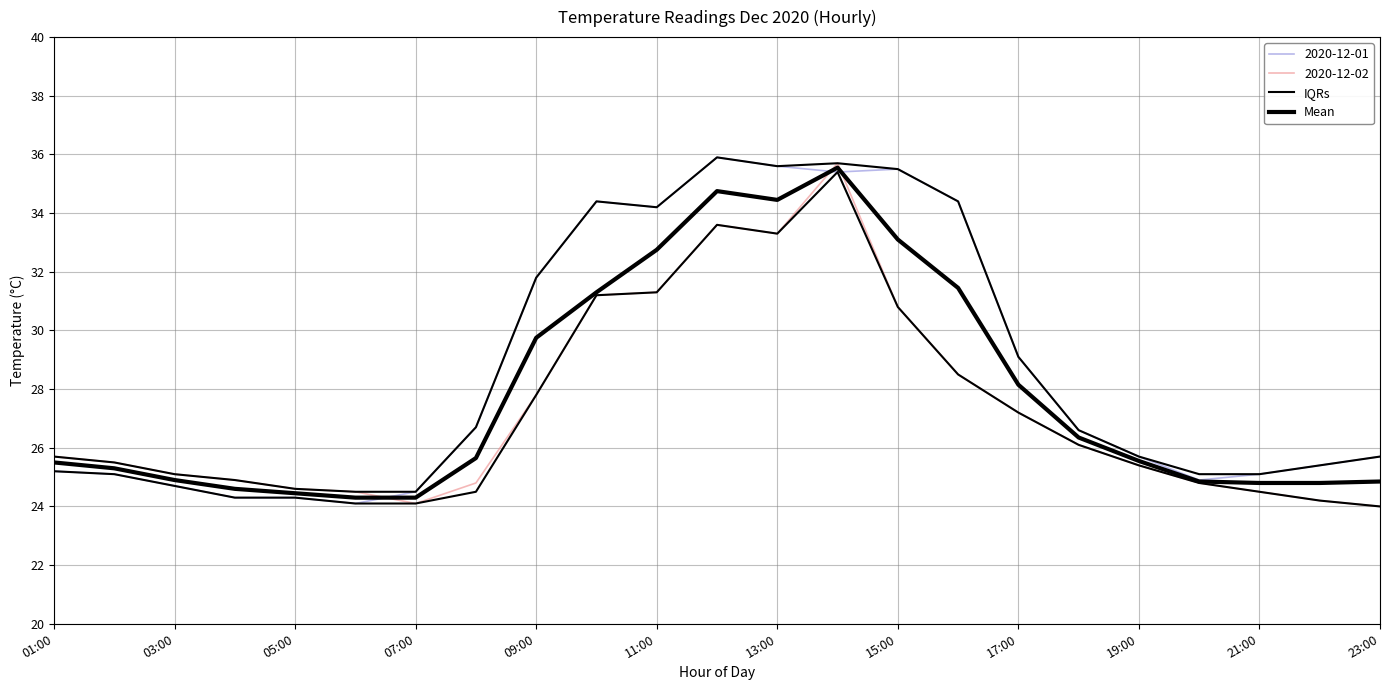

Between 19:00 and 18, which series saw the biggest shift?

IQRs